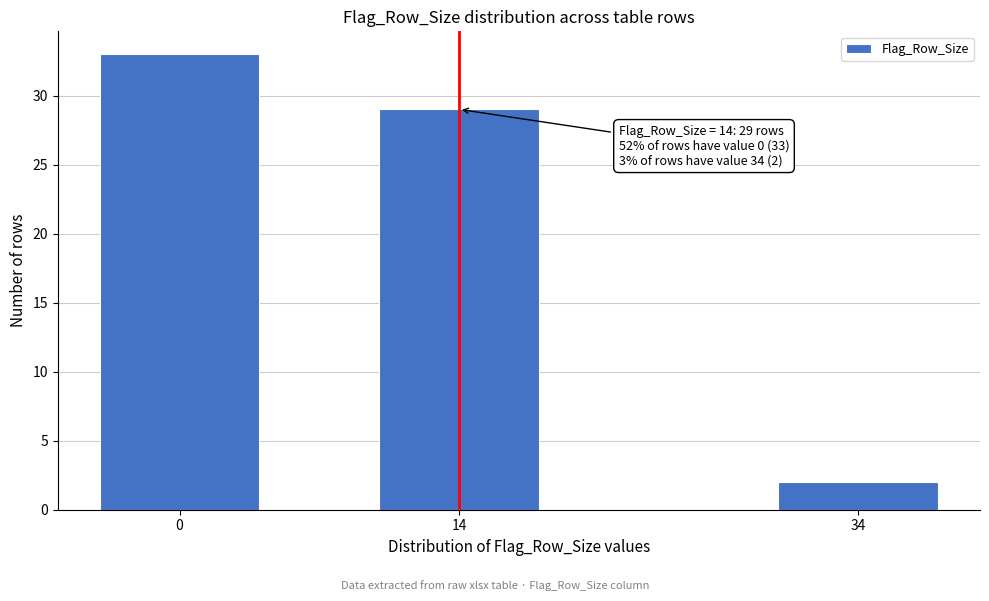

Reading left to right, extract all data points from this chart.

33	29	2